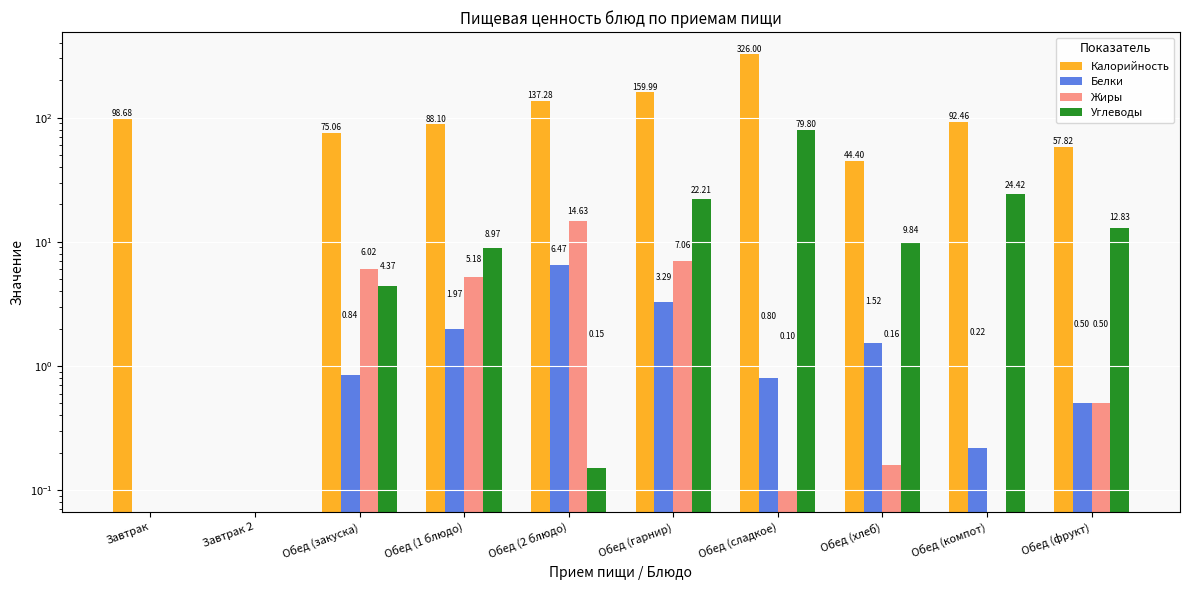

Are the bars horizontal?

No